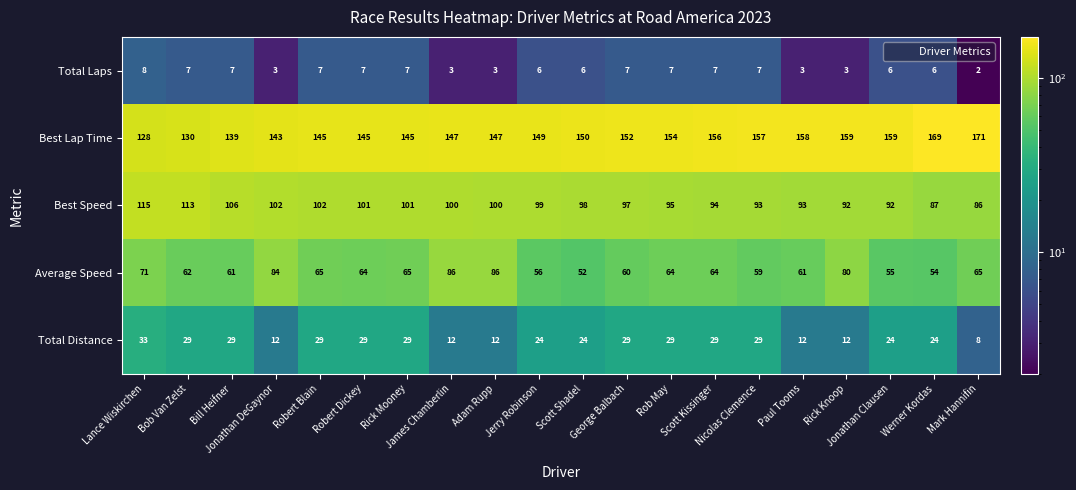

What is the difference between the highest and lowest values at Rick Mooney?

138